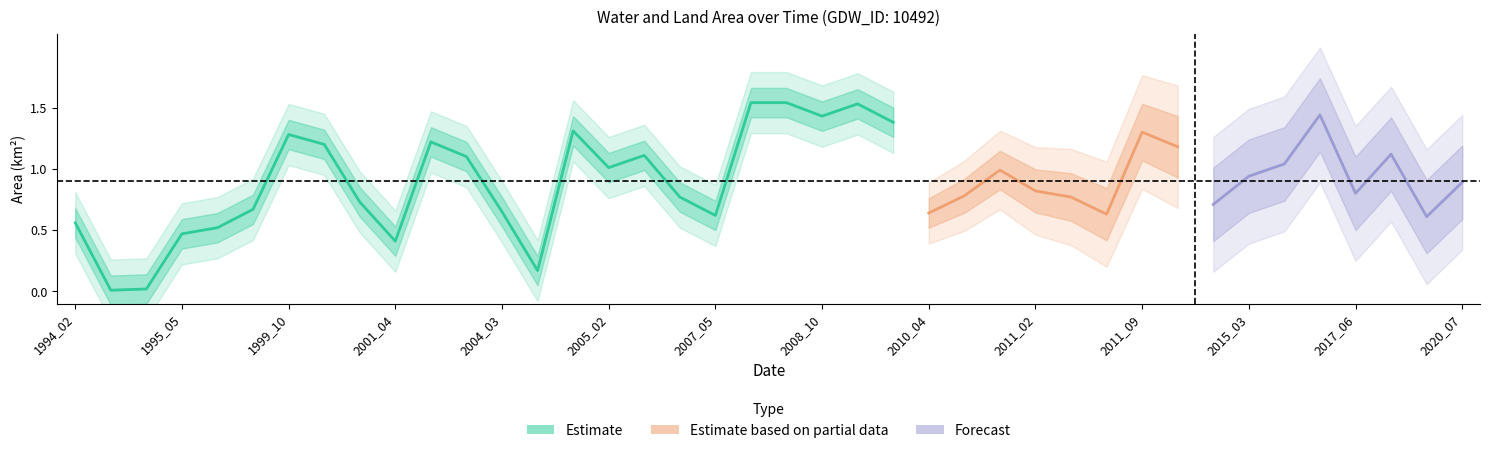

What is the sum of all waterArea values?

35.9